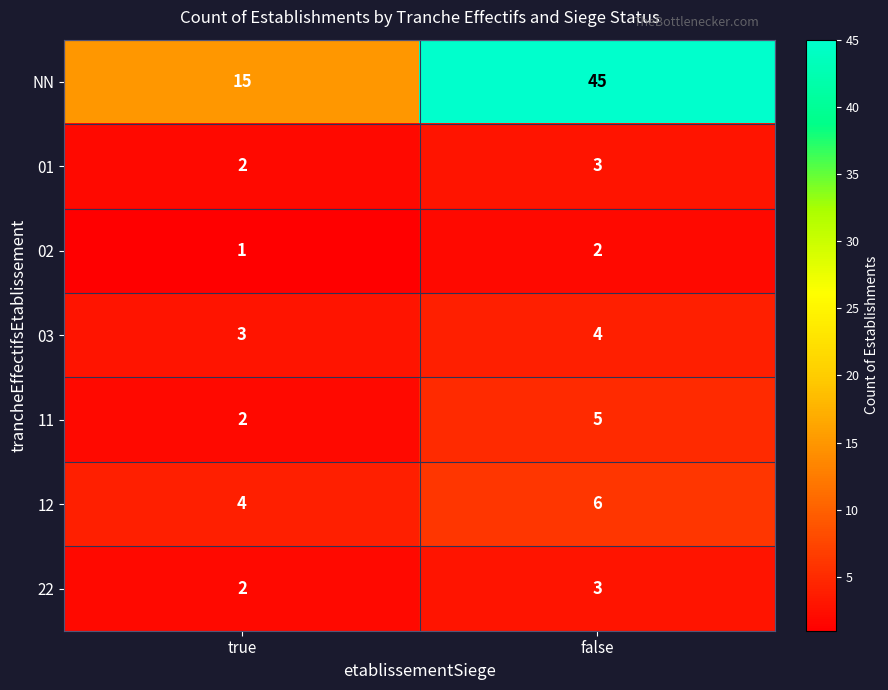

The value of NN at false is 60. True or false?

False